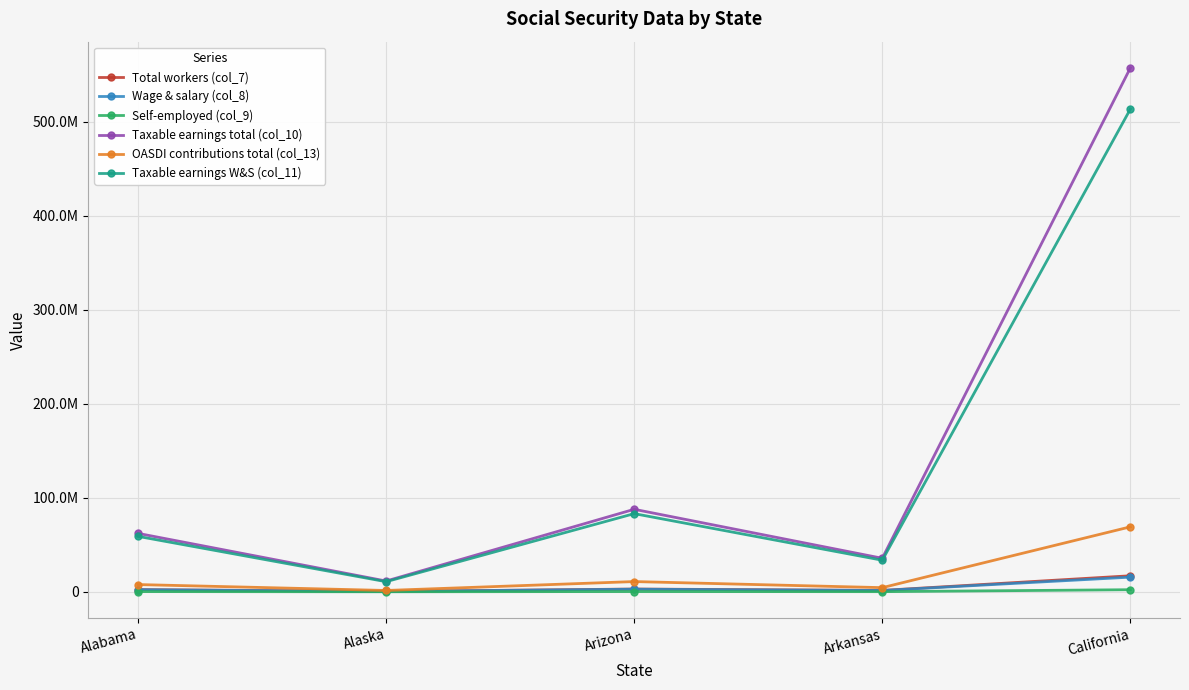

True or false: Total workers (col_7) and OASDI contributions total (col_13) intersect in this chart.

False